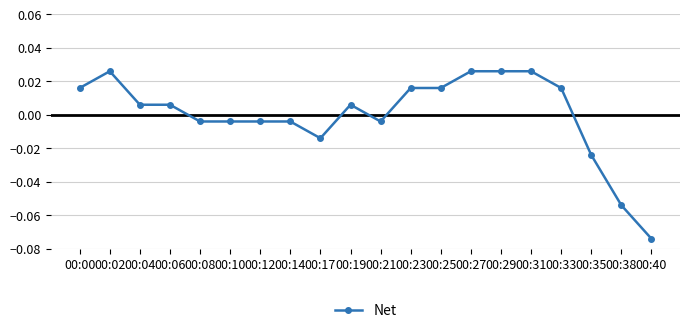

Which label corresponds to the smallest value in the chart?

00:40